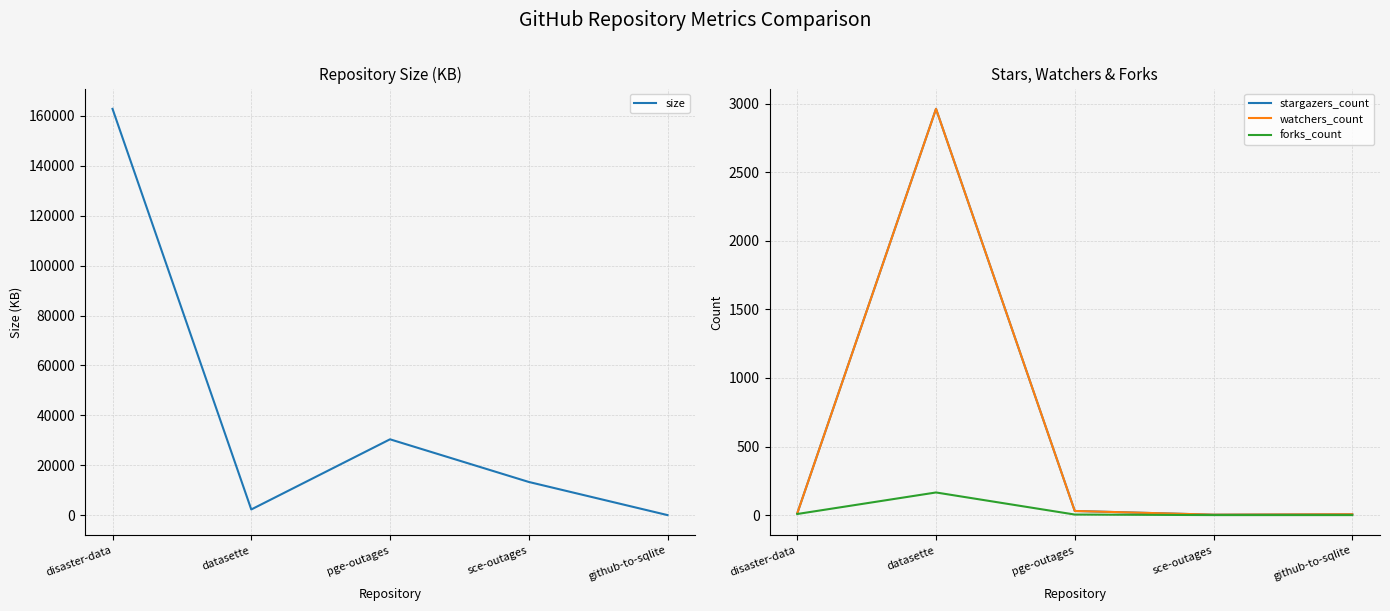

Does the chart display data point markers on the line(s)?

No